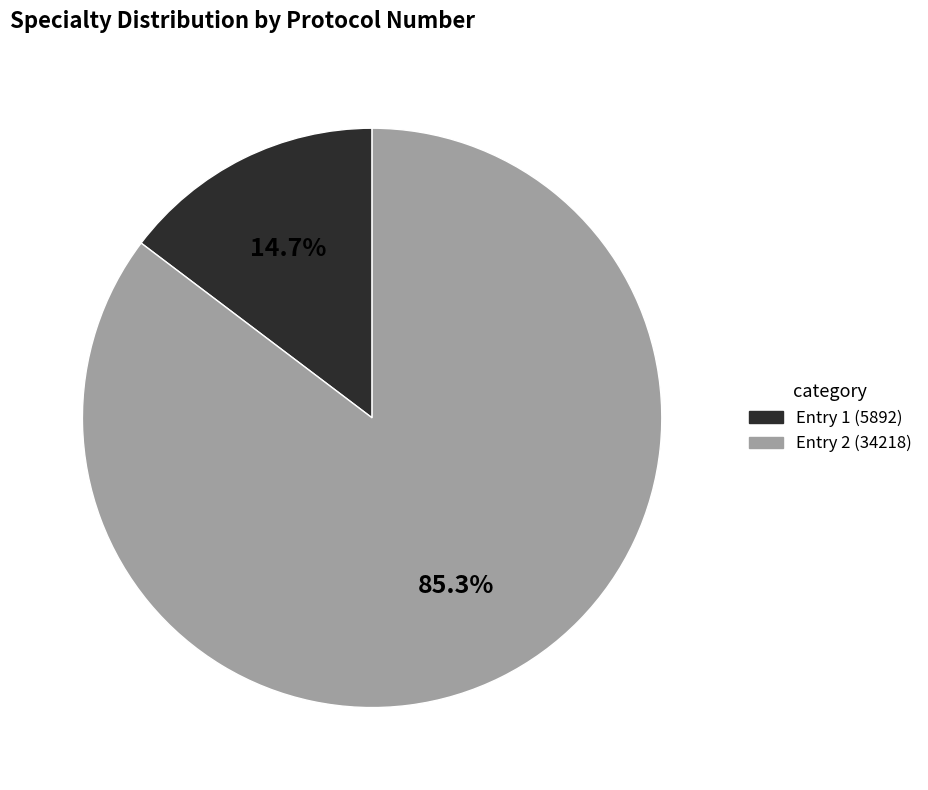

How many segments does this pie chart have?

2